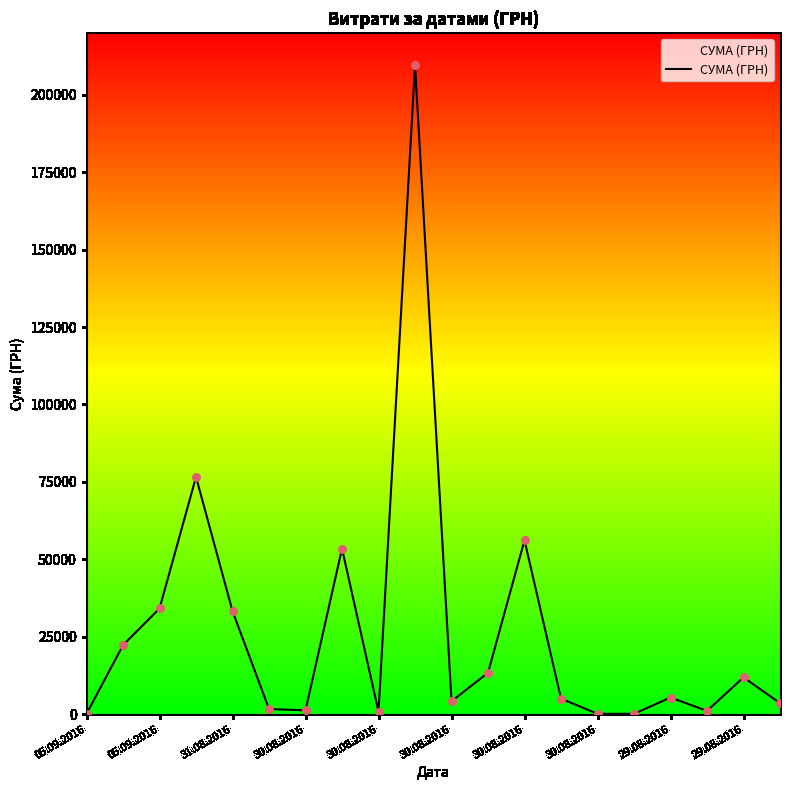

What is the maximum value shown in the chart?

209531.6